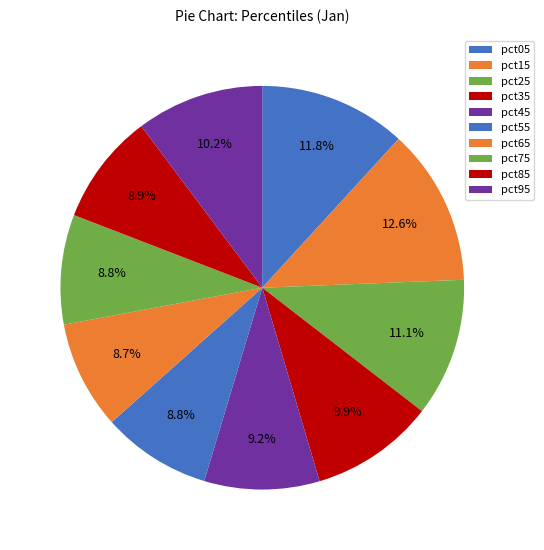

How many slices are in this pie chart?

10